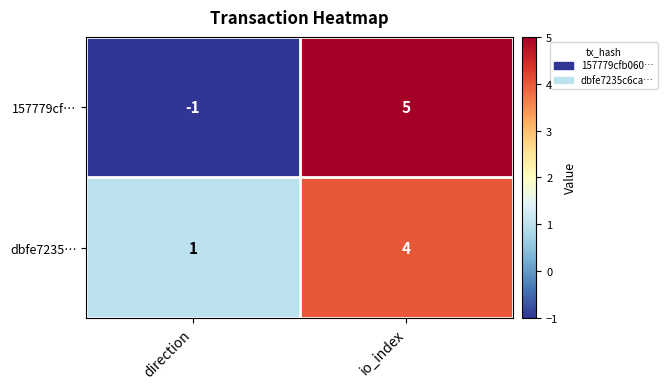

What is the difference between the dbfe7235… values at io_index and direction?

3